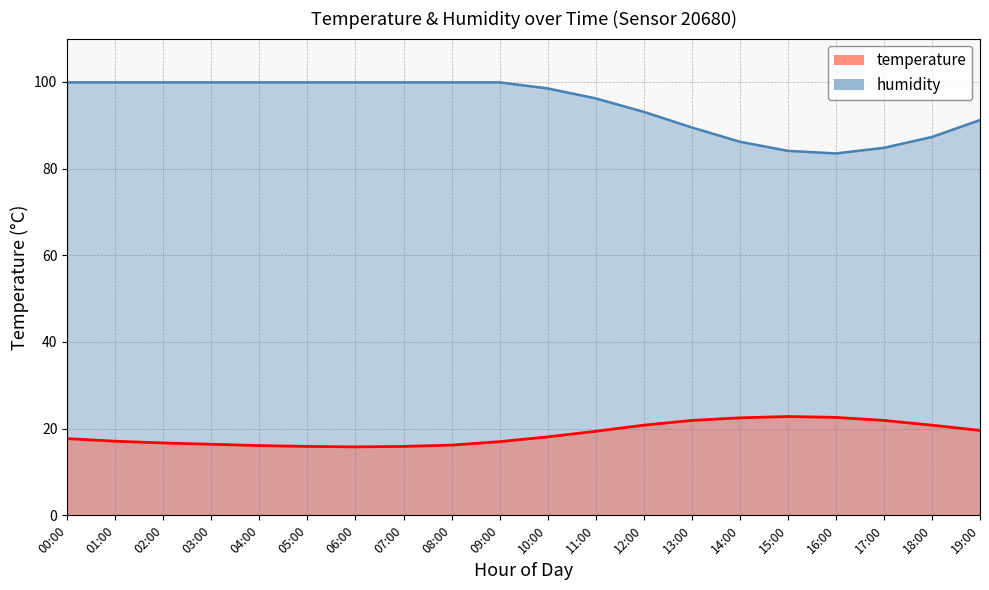

At 14:00, list the series in order from smallest to largest.

temperature, humidity